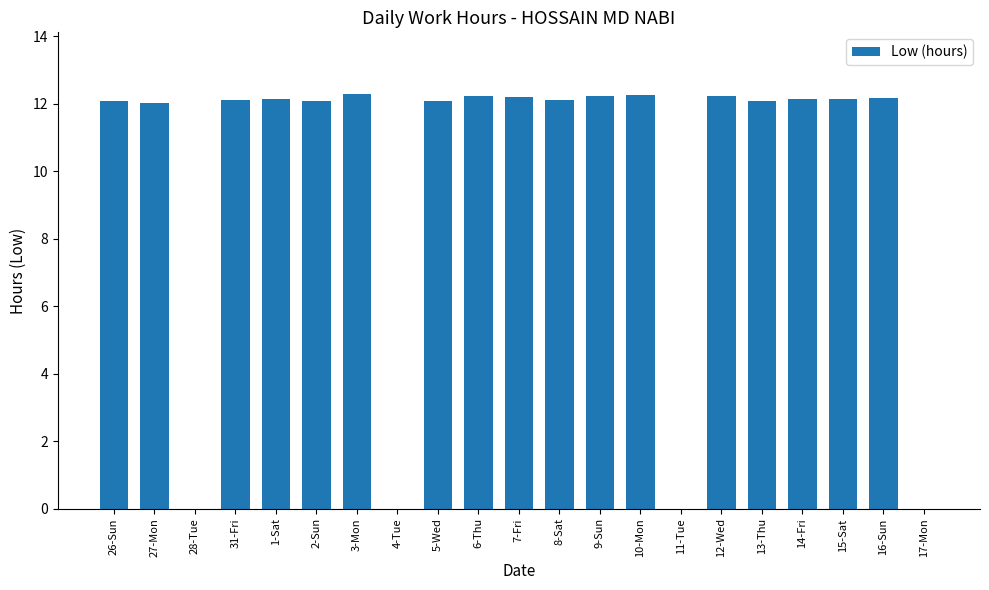

At which label does the data first exceed 12?

26-Sun